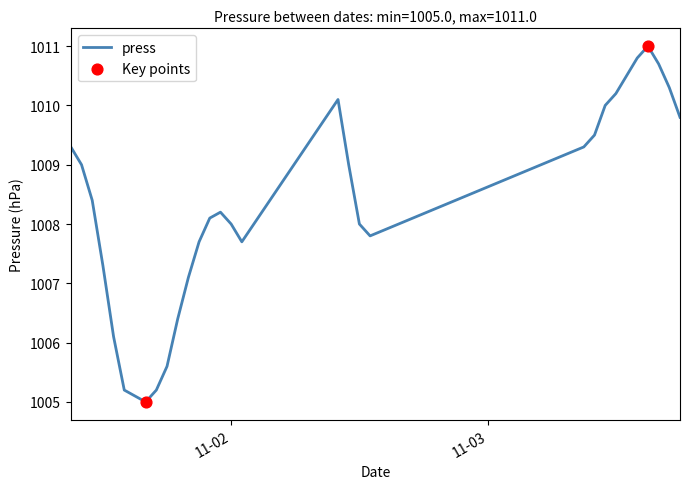

What is the difference between the maximum and minimum values?

6.0